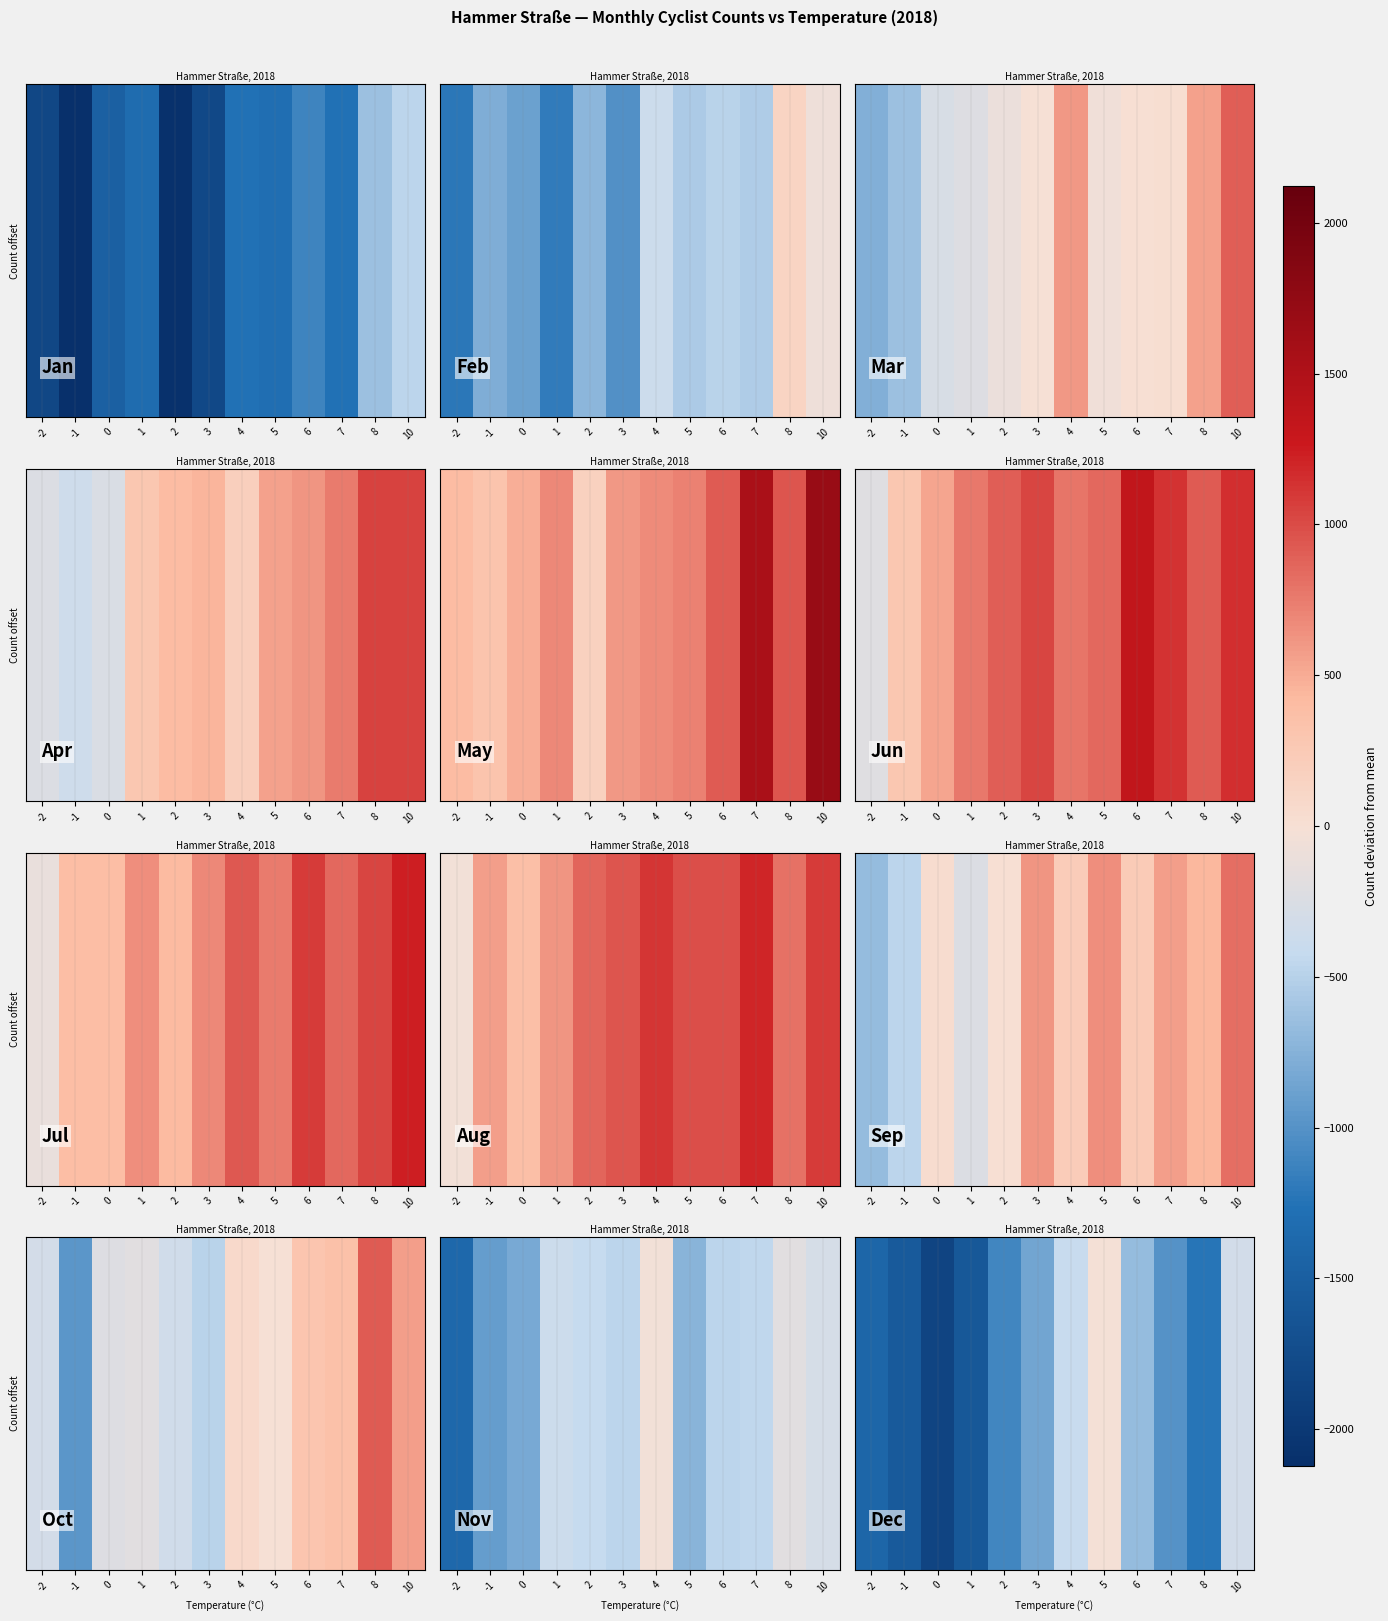

What is the sum of all values?

-12064.5